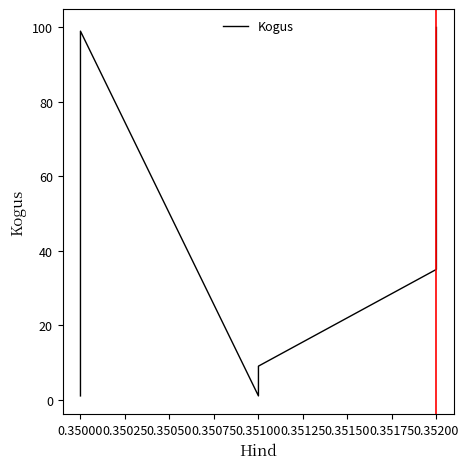

True or false: there are more than 2 points higher than both neighbors.

False